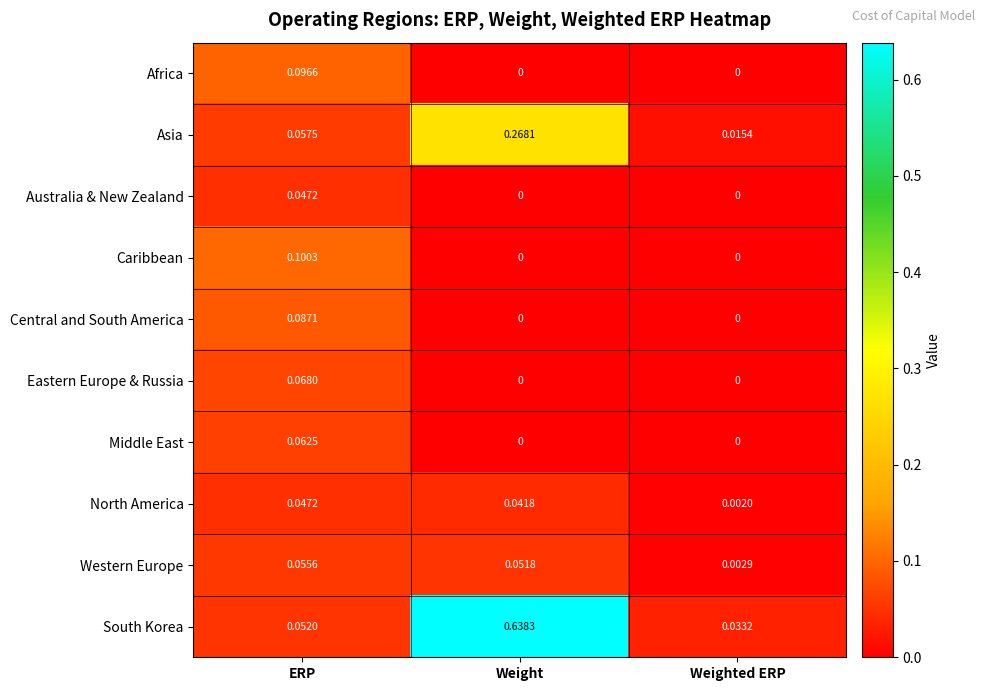

Which label corresponds to the largest value in the chart?

Weight